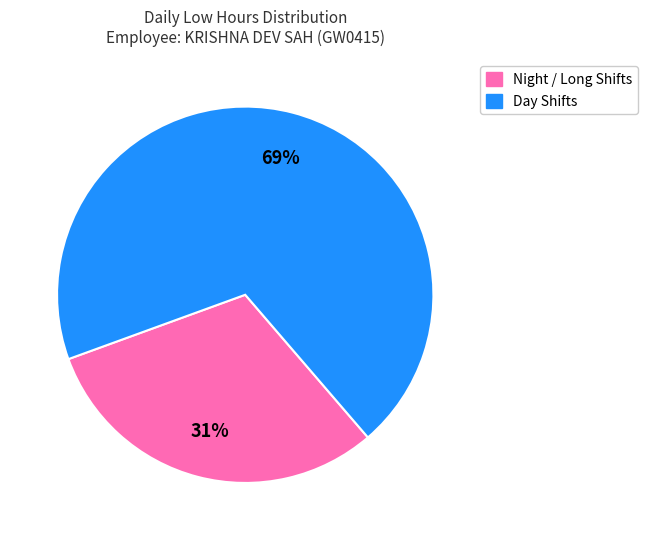

To the nearest percent, what is the average slice percentage?

50%